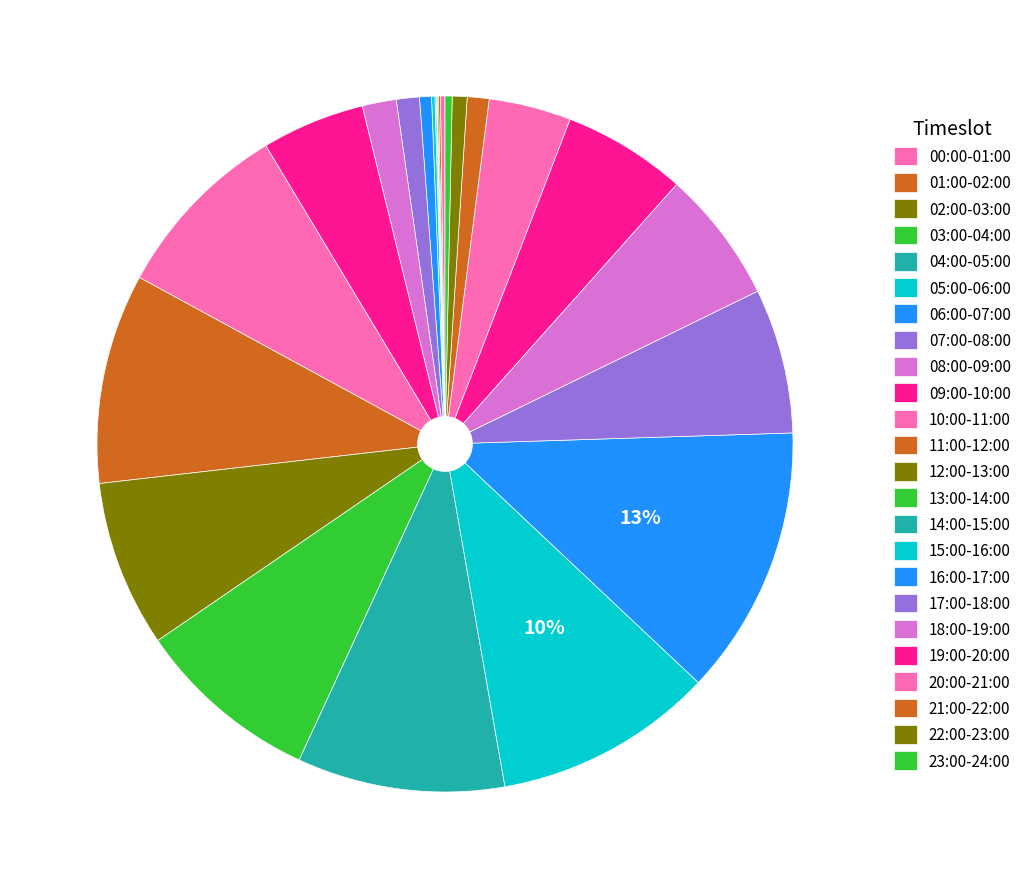

Which slice is the largest?

16:00-17:00